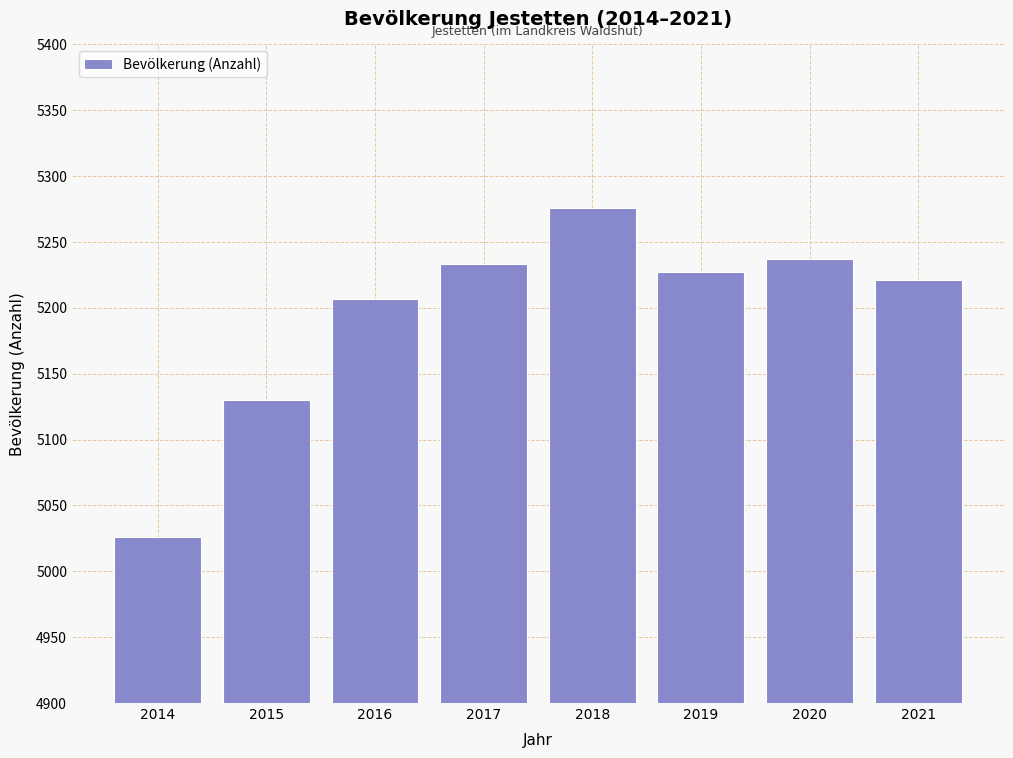

Reading left to right, what are all the values shown in this chart?

5026	5130	5207	5233	5276	5227	5237	5221